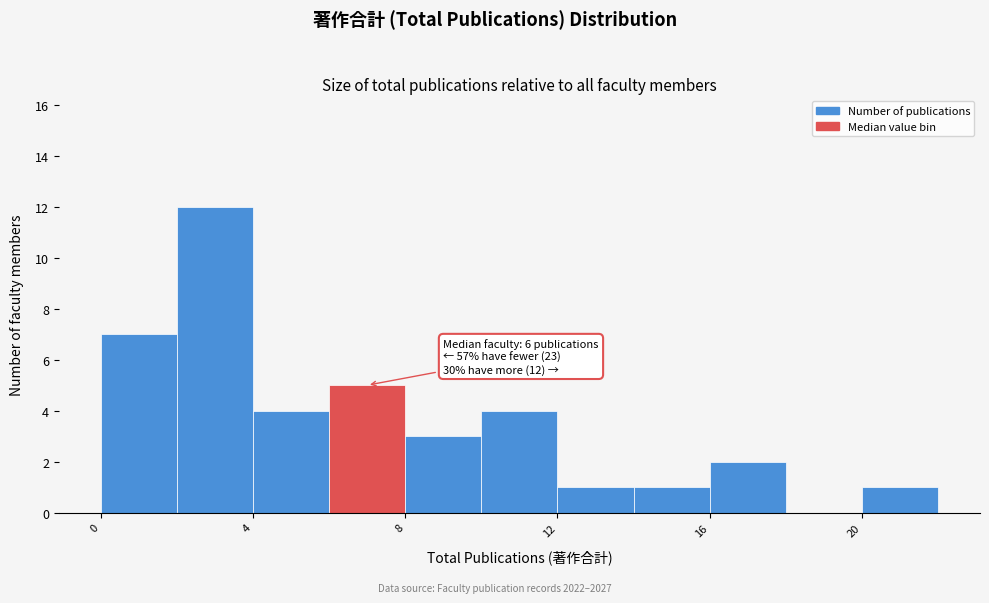

Which range on the x-axis has the tallest bar?

2 to 4